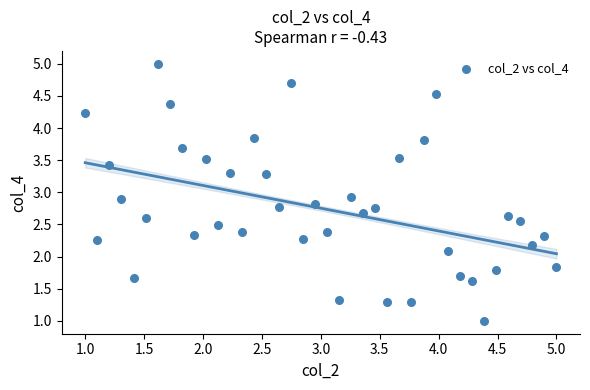

What is the range of X values (max minus min)?

4.0